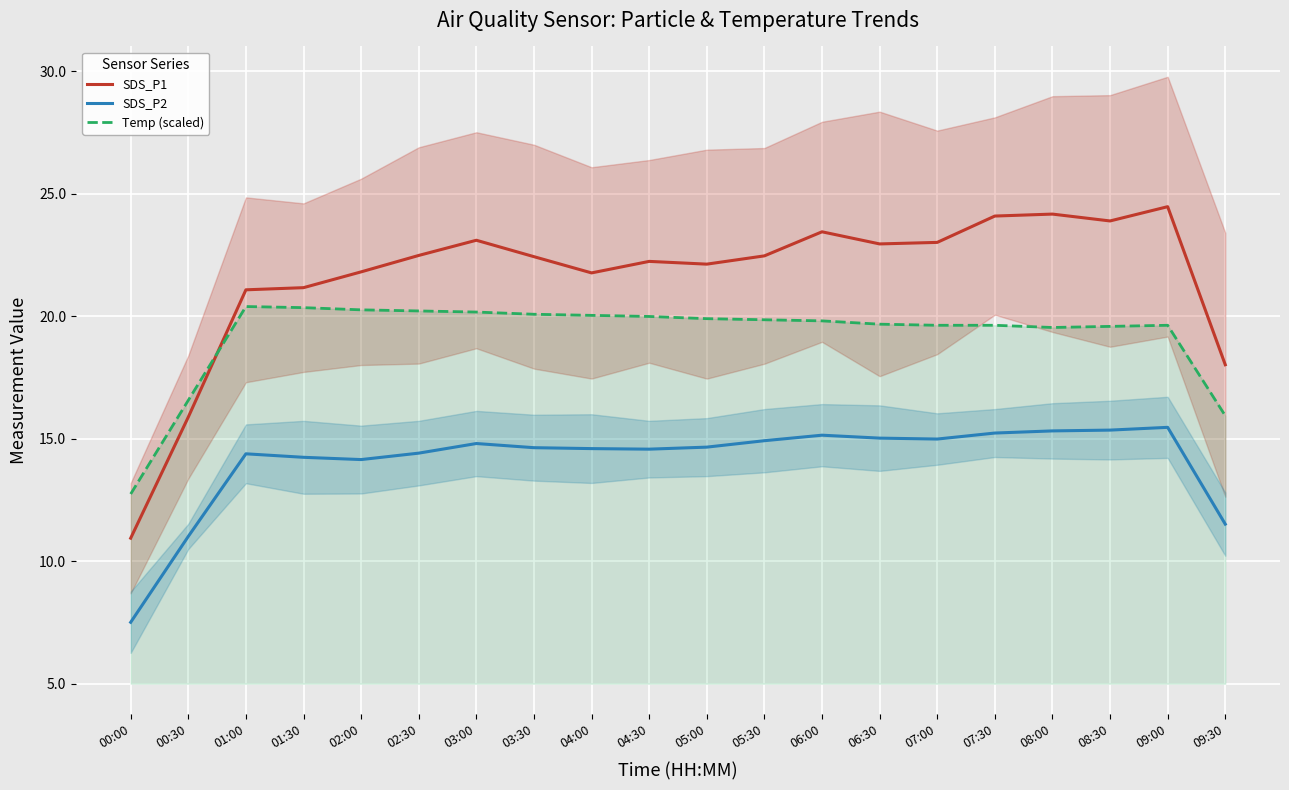

At which category is the sum across all series the highest?

09:00